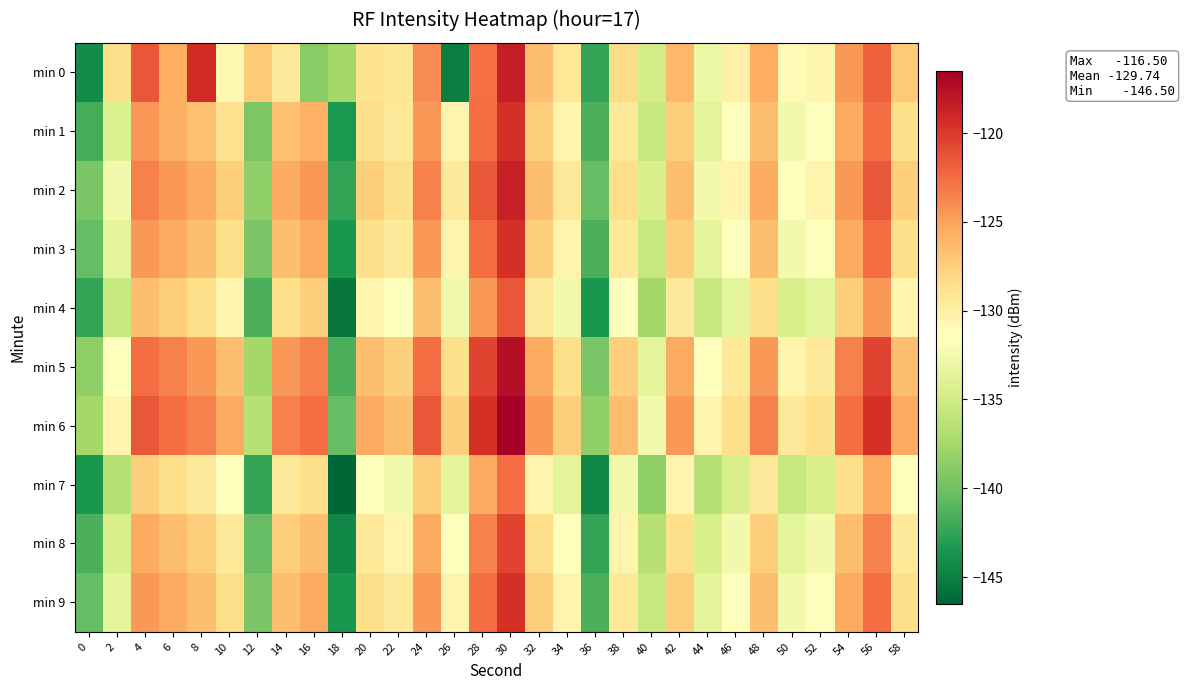

Rank the series by their maximum value, from highest to lowest.

min 6, min 5, min 0, min 2, min 1, min 3, min 9, min 8, min 4, min 7